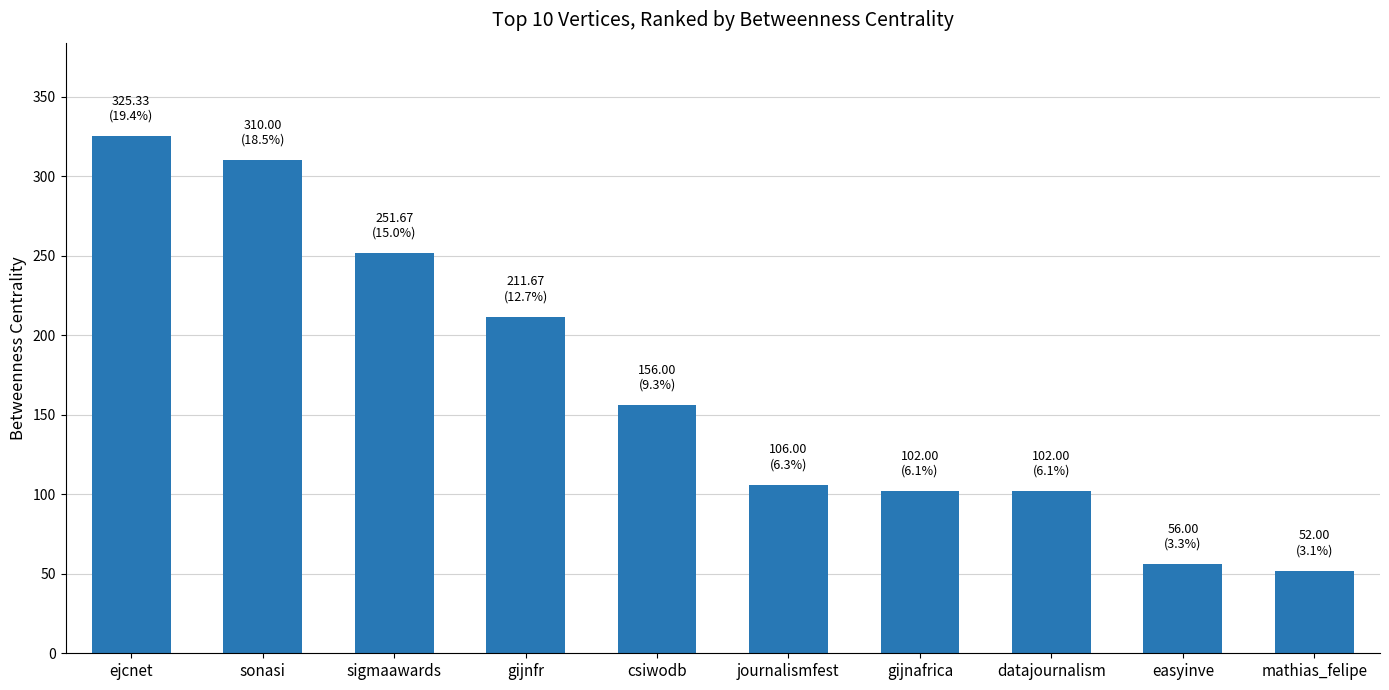

What is the label of the 9th bar from the left?

easyinve